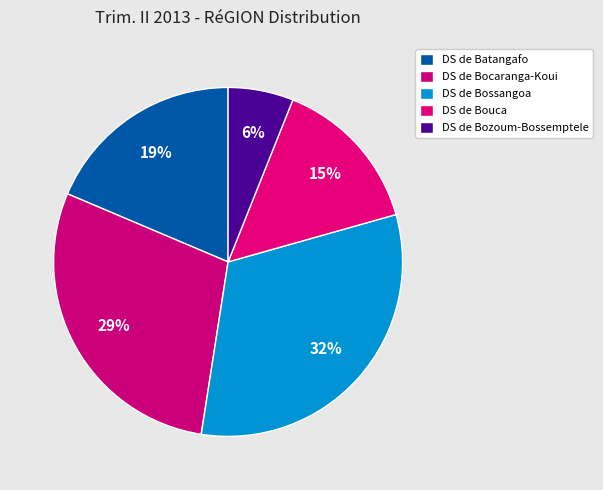

Count the number of slices in the pie.

5